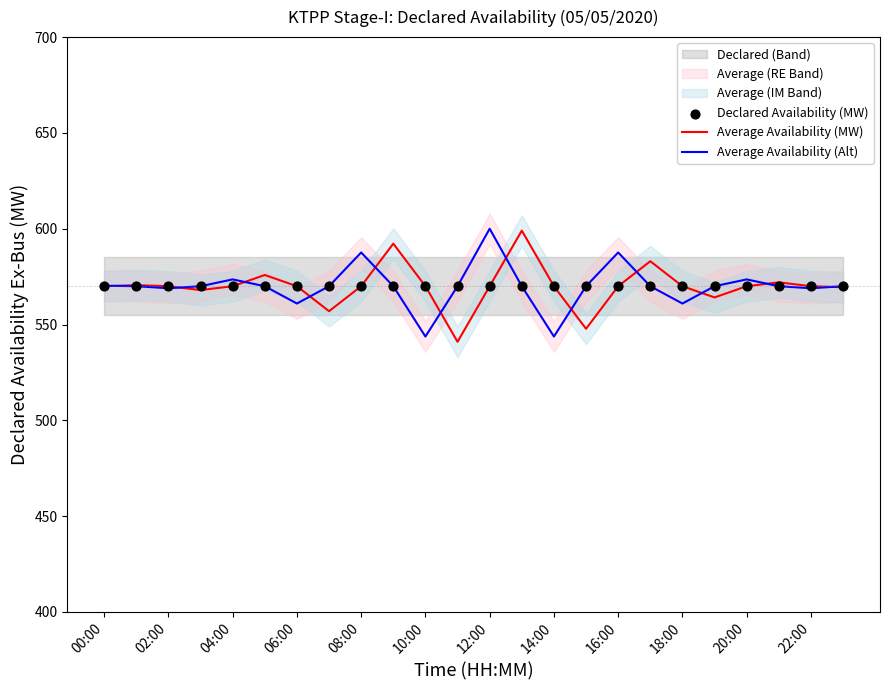

Is it true that Average Availability (Alt) equals 573.6 at 04:00?

True